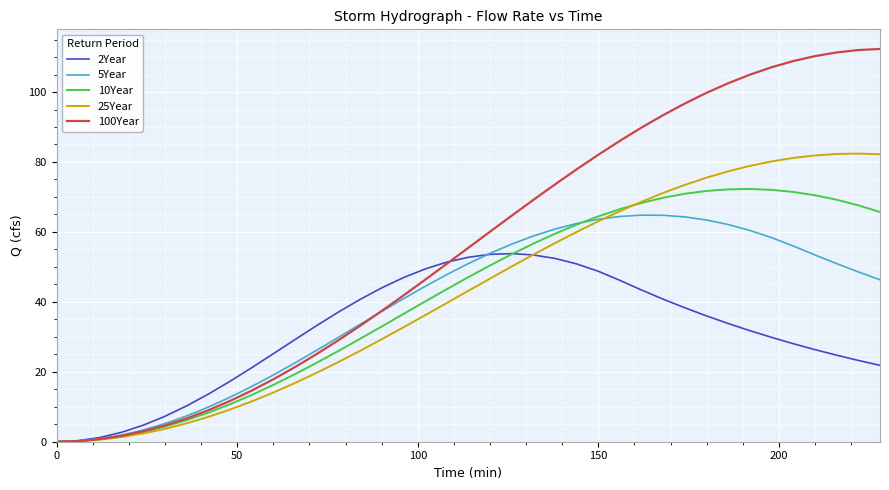

Rank the series by their maximum value, from lowest to highest.

2Year, 5Year, 10Year, 25Year, 100Year